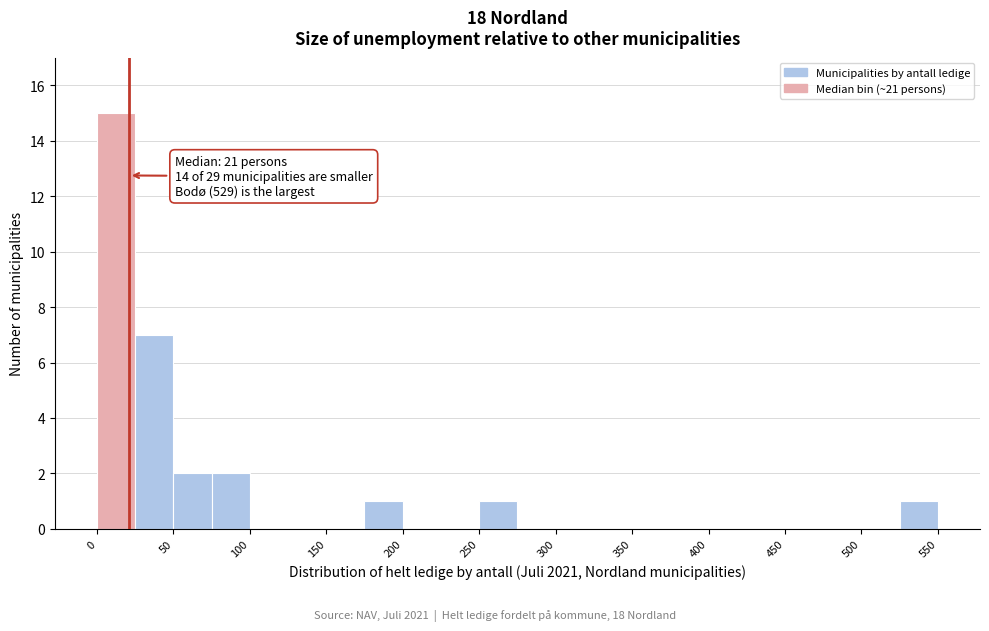

Which range on the x-axis has the tallest bar?

0 to 25